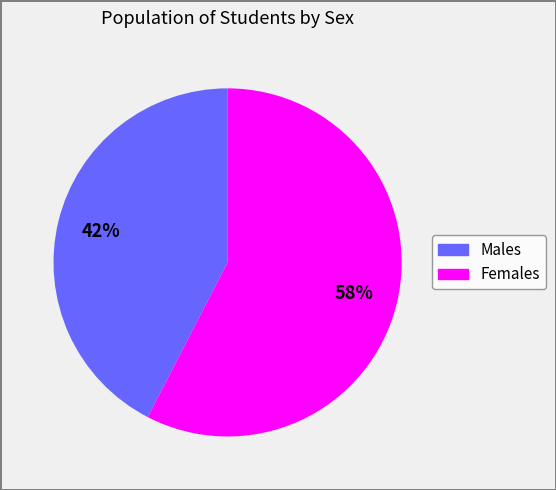

To the nearest percent, what is the average slice percentage?

50%